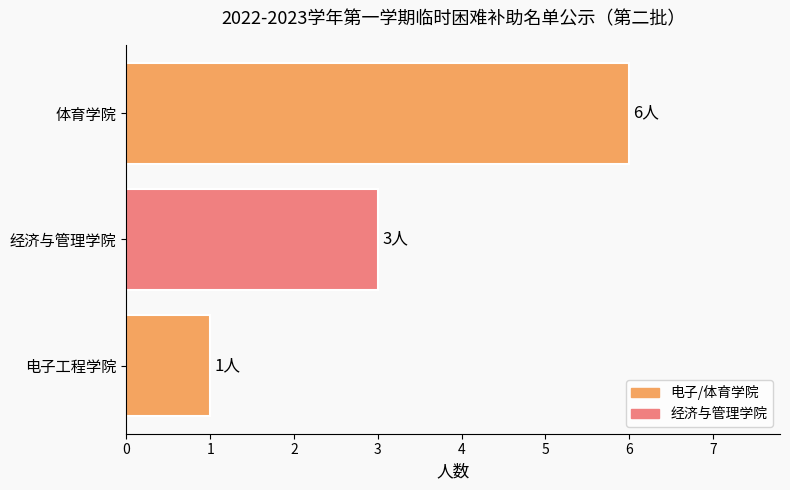

What is the change in value from 经济与管理学院 to 体育学院?

+3